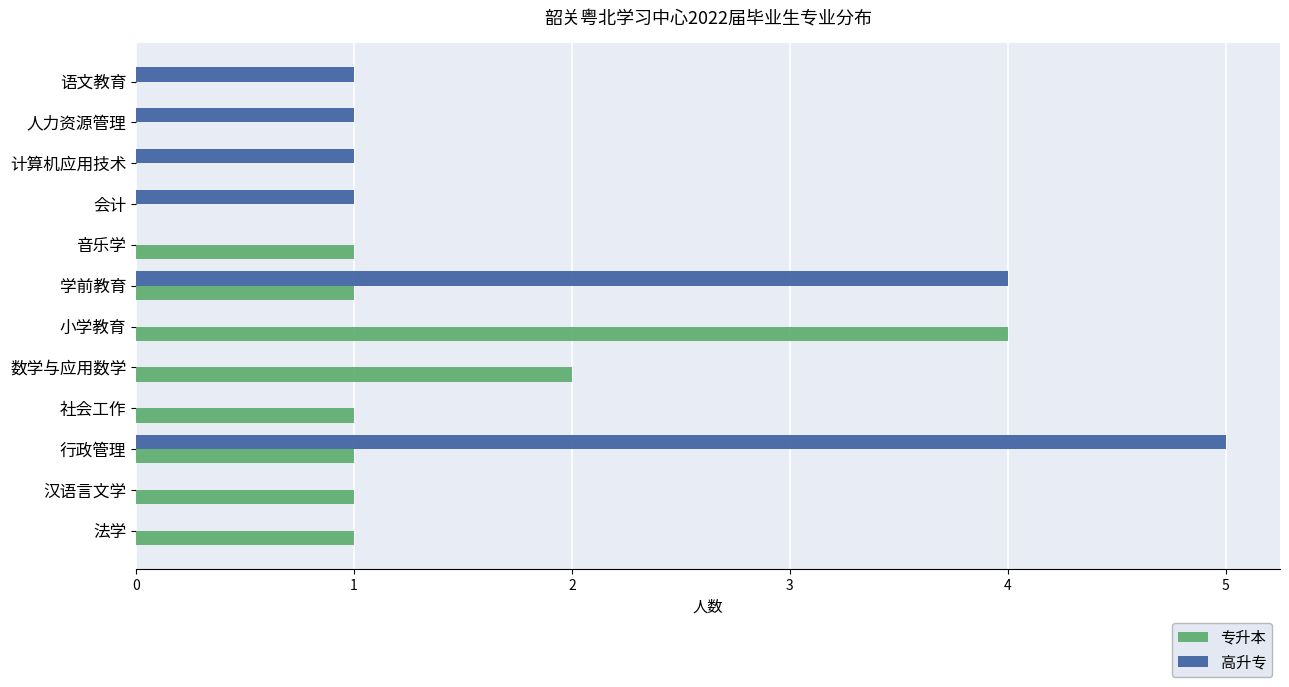

At which label does 专升本 reach its peak?

小学教育